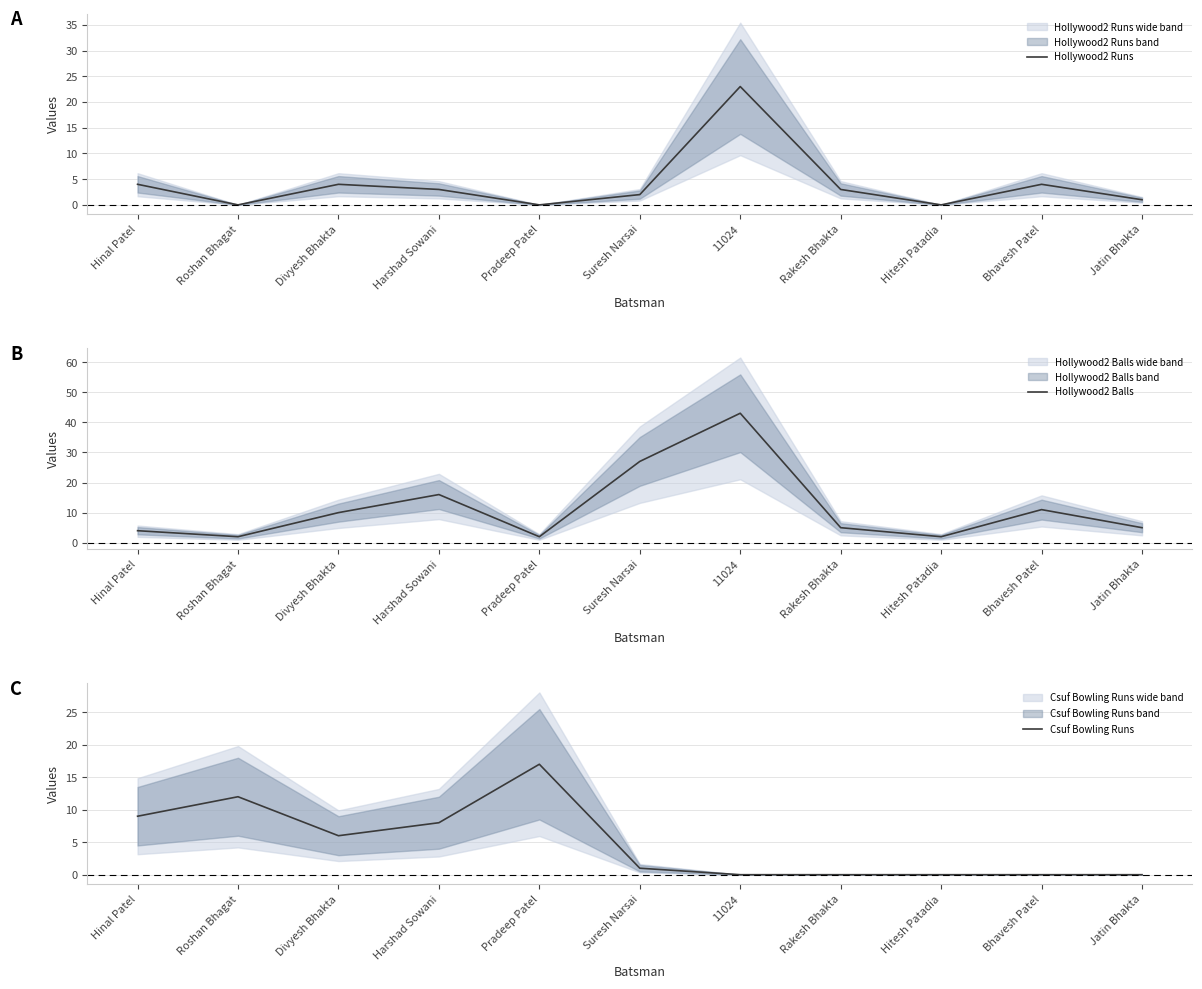

Rank the series by their maximum value, from highest to lowest.

Hollywood2 Balls, Hollywood2 Runs, Csuf Bowling Runs